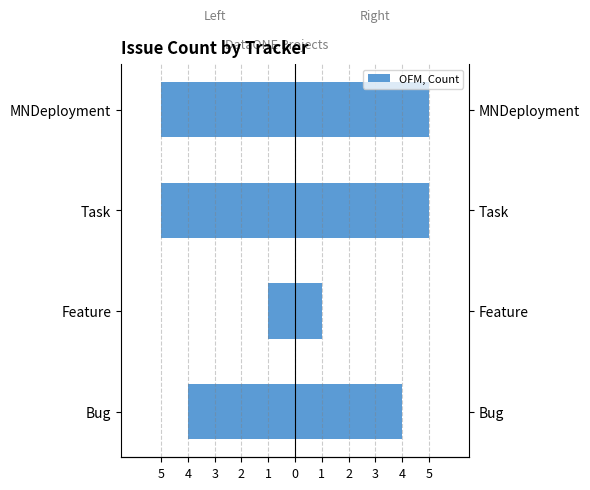

Reading left to right, transcribe all the data shown in this chart.

Count (left): -4	-1	-5	-5
Count (right): 4	1	5	5